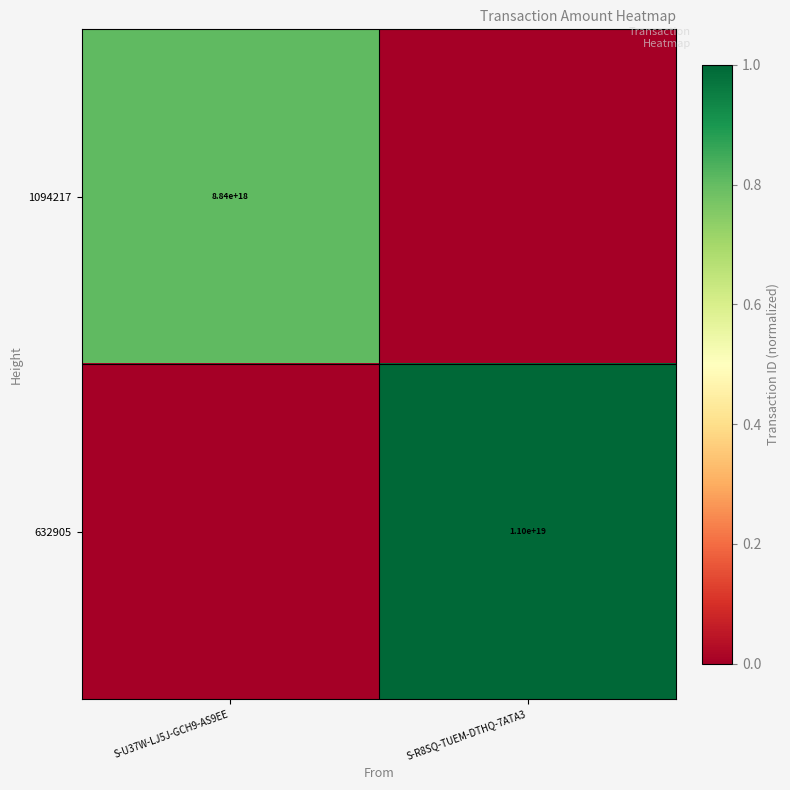

True or false: 632905 has a value of 11000000000000000000 at S-R8SQ-TUEM-DTHQ-7ATA3.

True